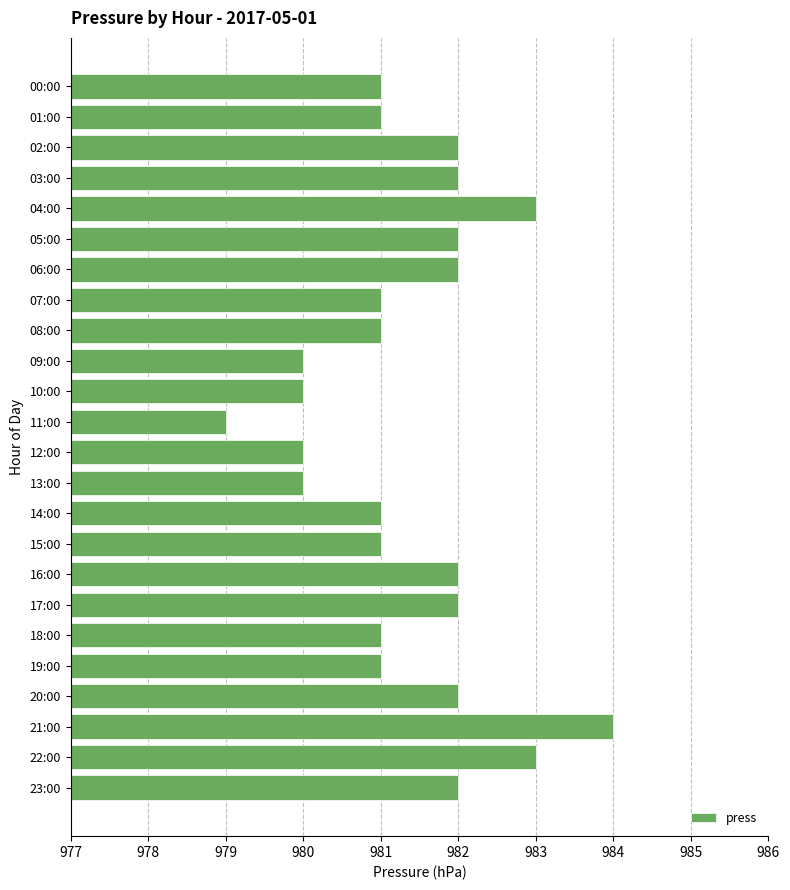

The chart shows a value of 980 at 10:00. True or false?

True